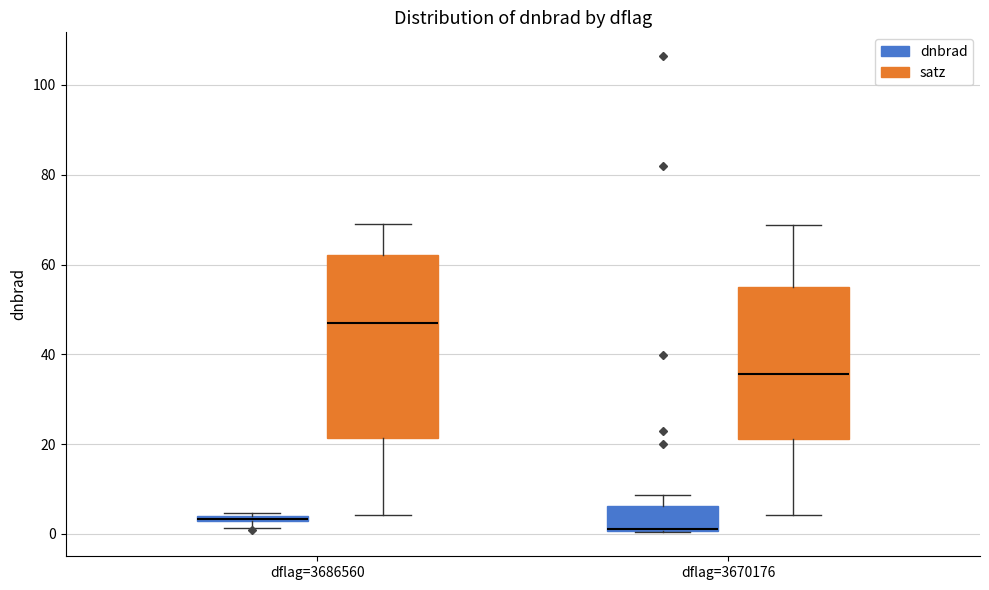

Where is the upper edge of the box for dflag=3686560 (satz) on the y-axis? The values are not printed on the chart, so give them approximately, as read against the axis.

62